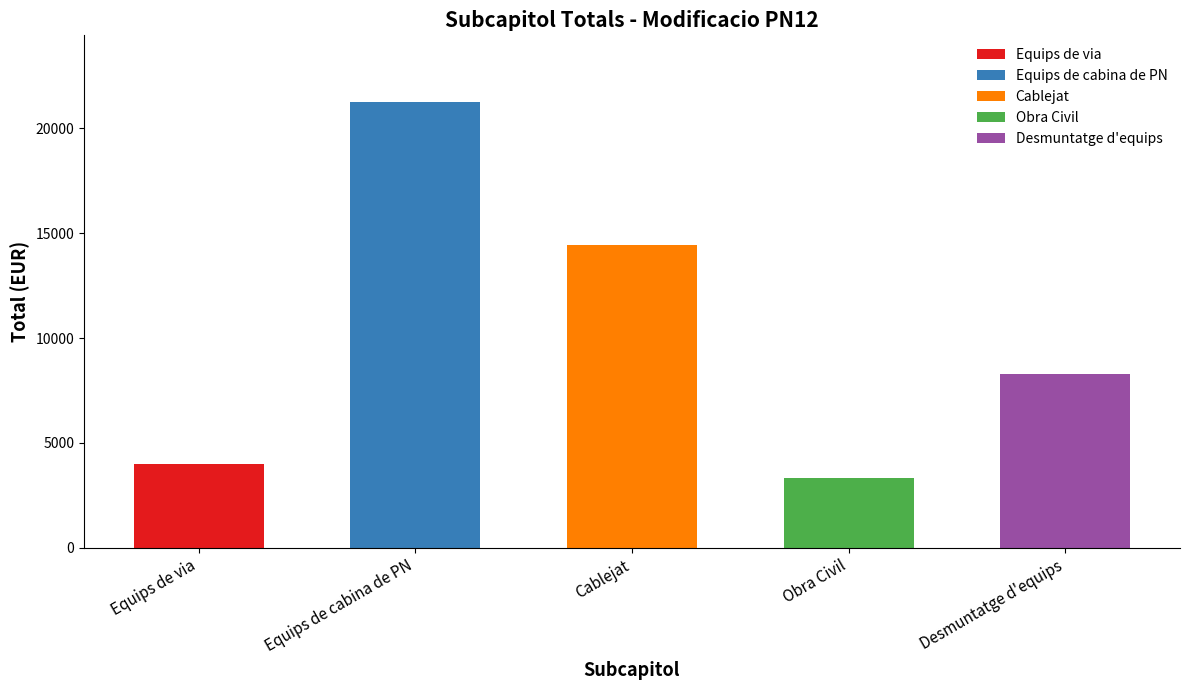

Reading left to right, transcribe all the data shown in this chart.

4007.3	21247.9	14457.8	3323.2	8299.9